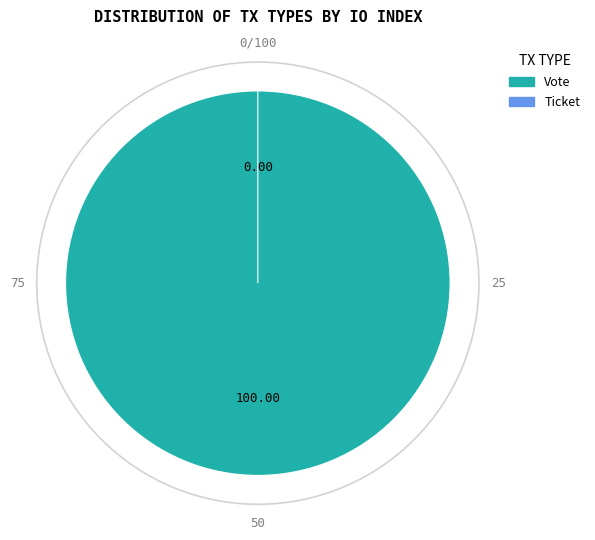

To the nearest percent, what is the combined percentage of Vote and Ticket?

100%